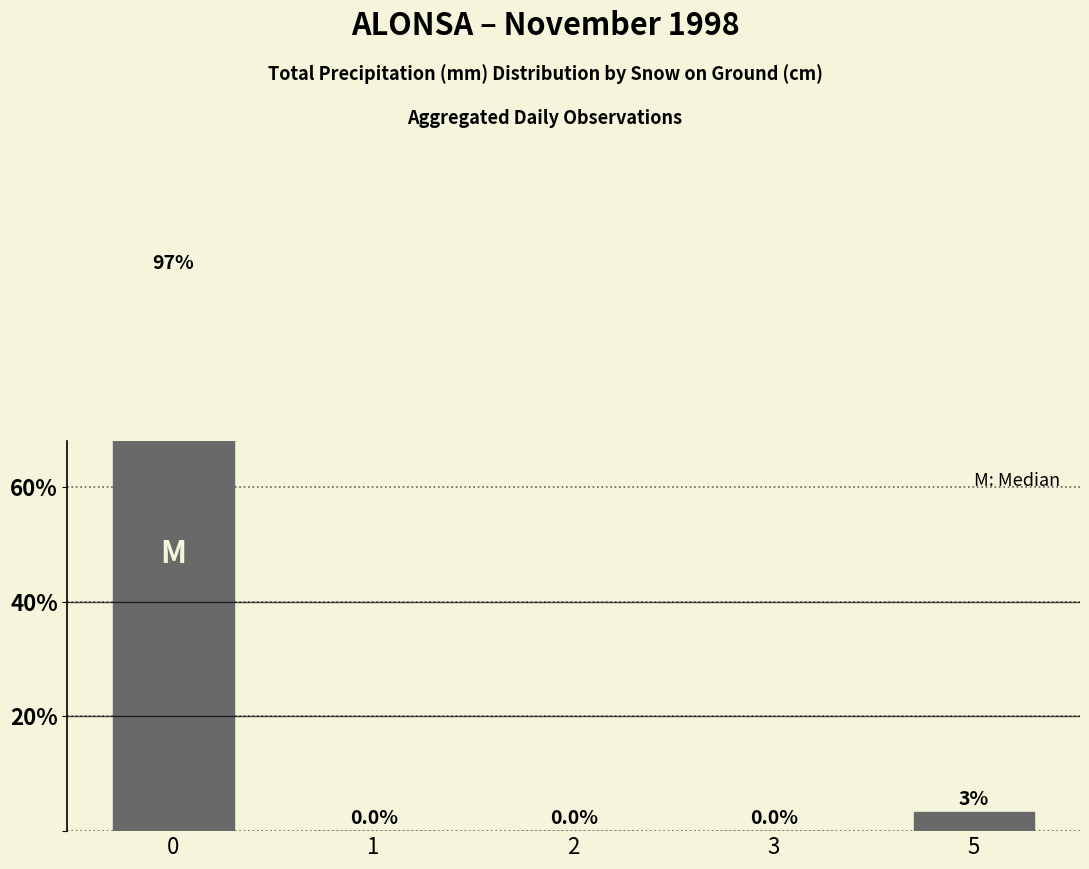

How many data points does each series have?

5